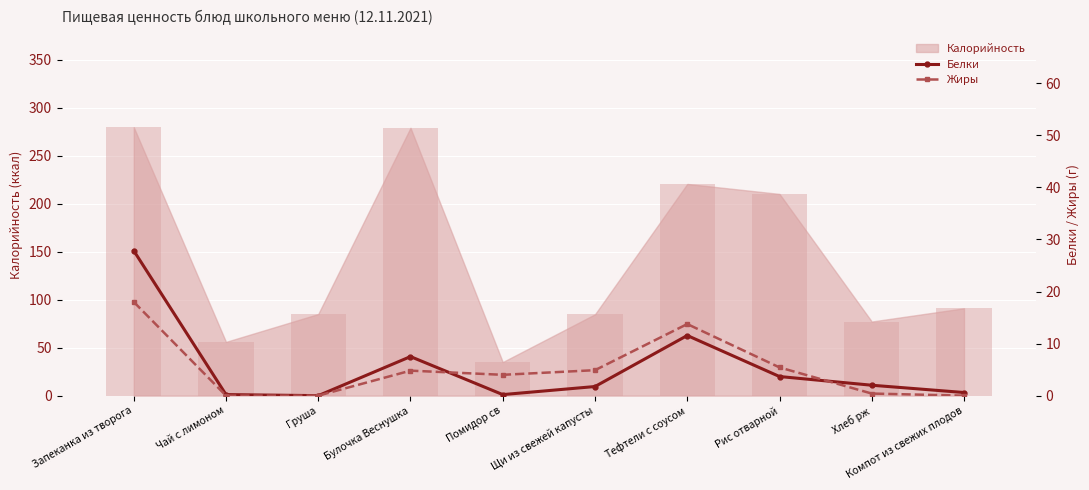

Which series changed the most between Запеканка из творога and Тефтели с соусом?

Белки